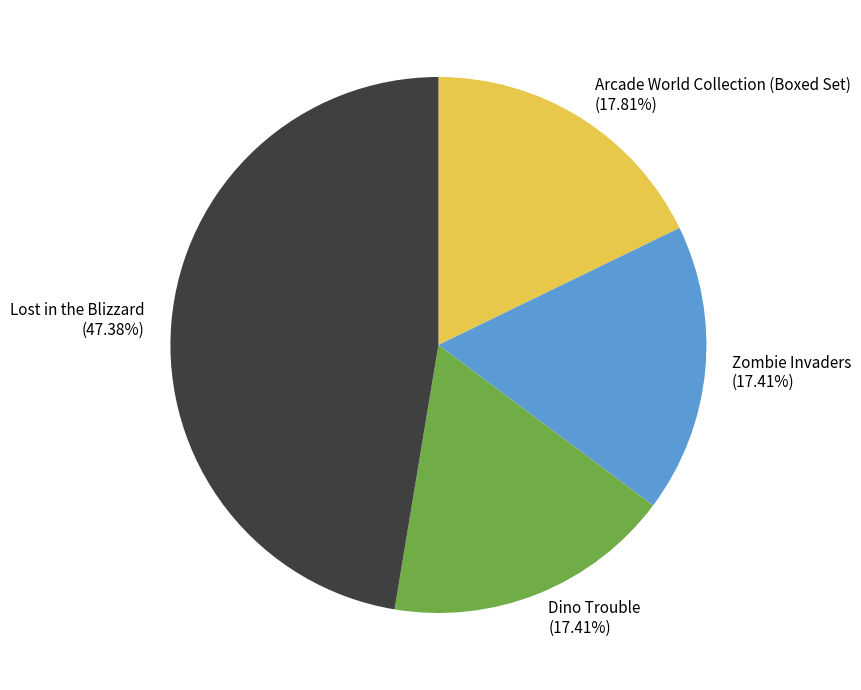

Which slice is the largest?

Lost in the Blizzard